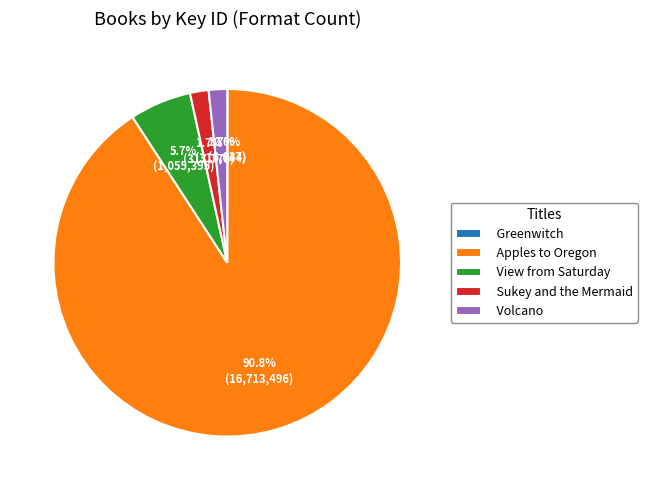

Which has a higher value, View from Saturday or Sukey and the Mermaid?

View from Saturday